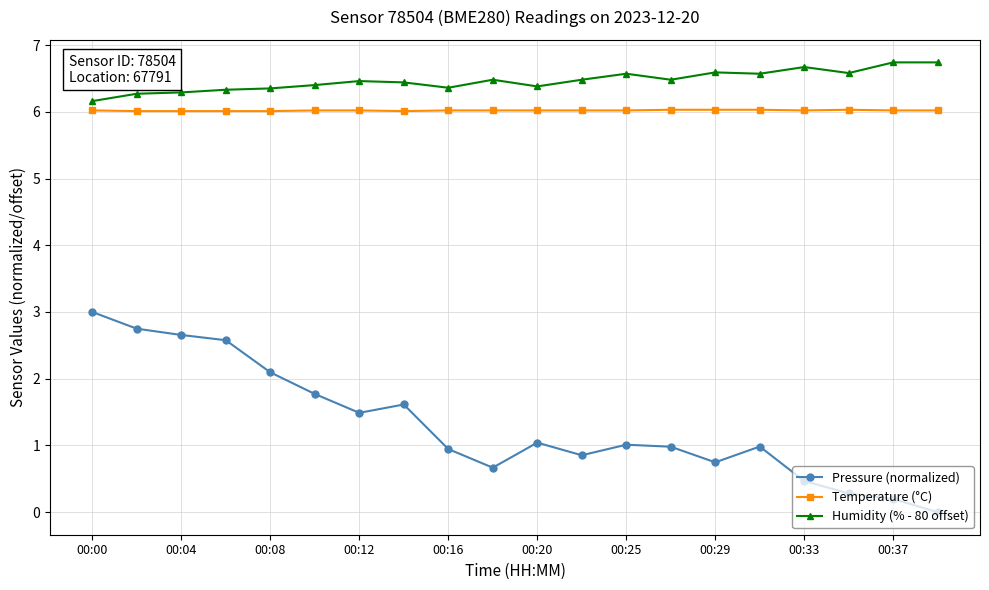

What is the average value of the Temperature (°C) series?

6.0